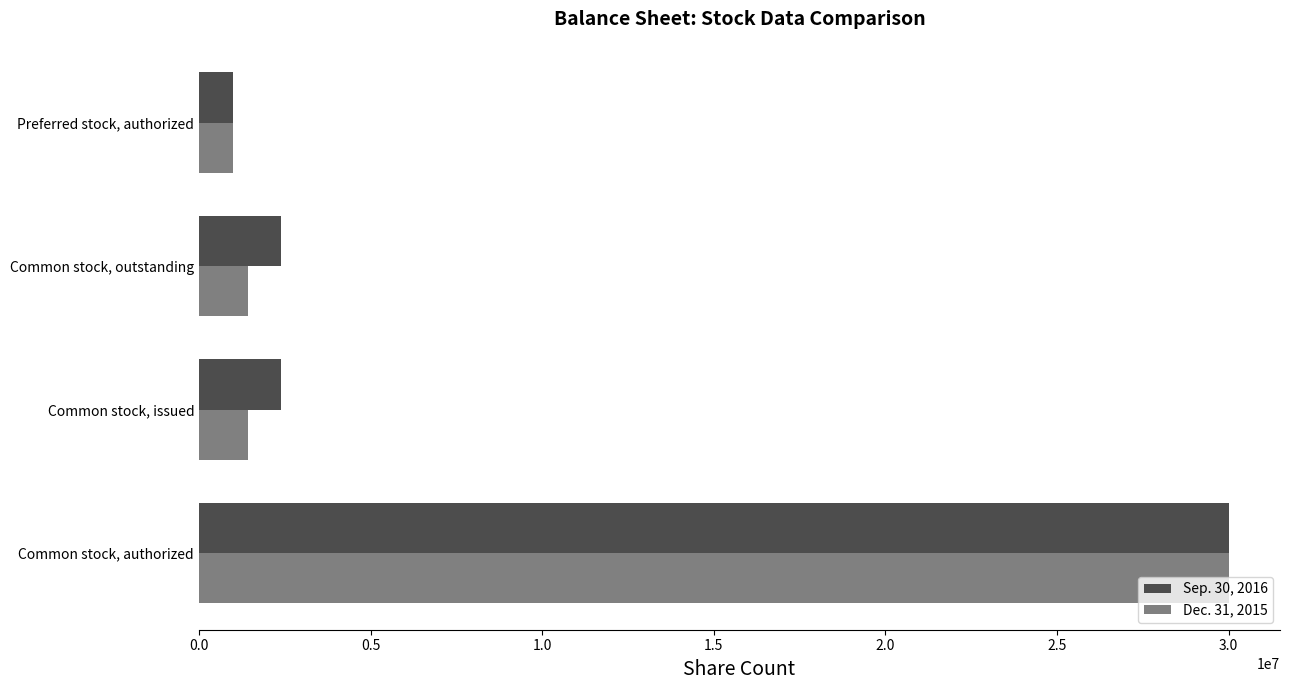

Rank the series by their average value, from highest to lowest.

Sep. 30, 2016, Dec. 31, 2015